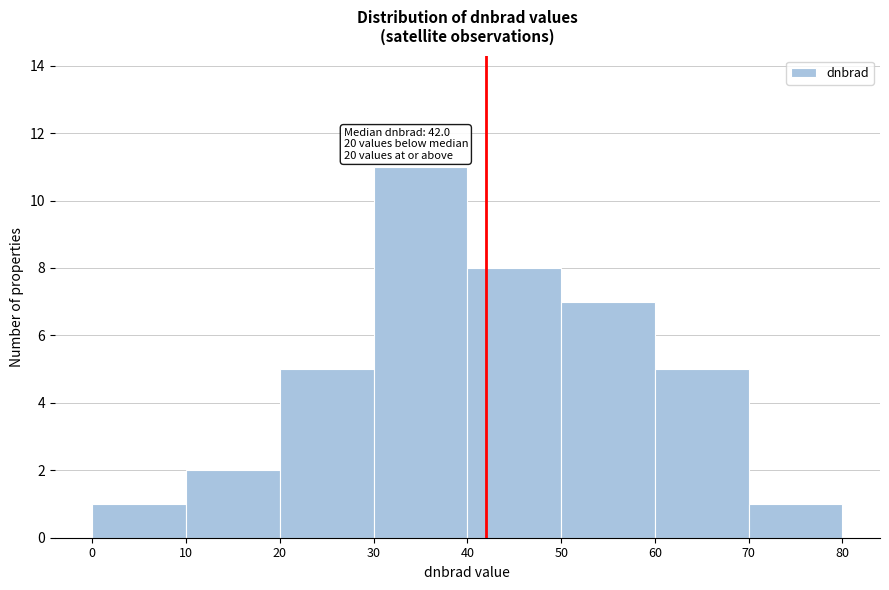

Which range on the x-axis has the tallest bar?

30 to 40